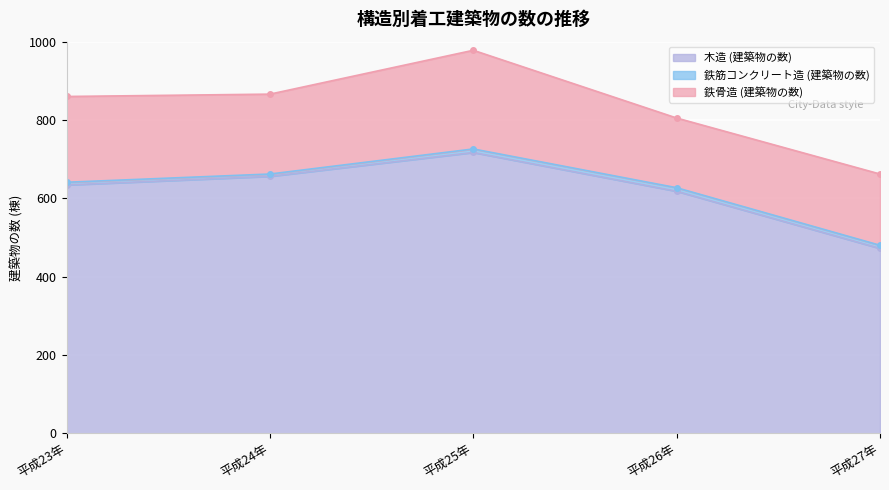

What is the spread (max minus min) of values at 平成25年?

708